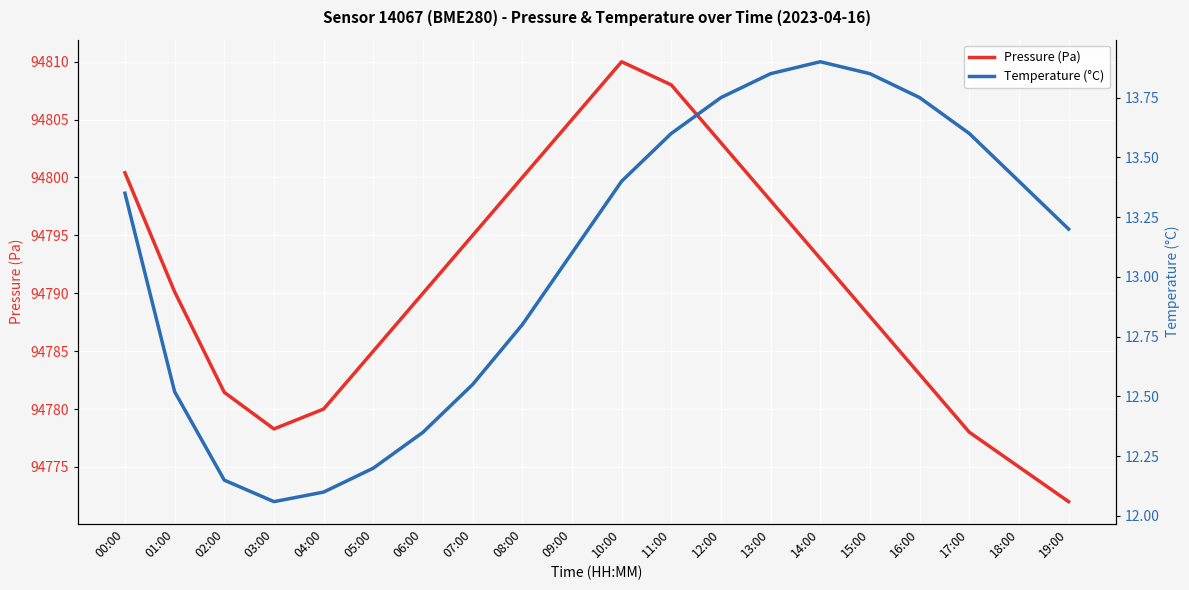

Is it true that pressure equals 94778.0 at 17:00?

True